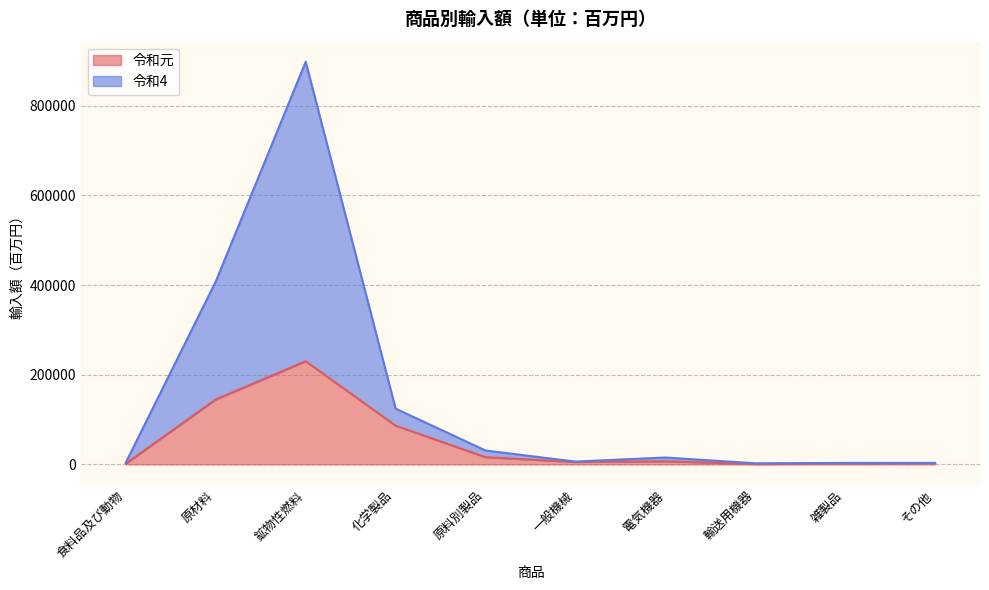

Which series has the largest range (max minus min)?

令和4